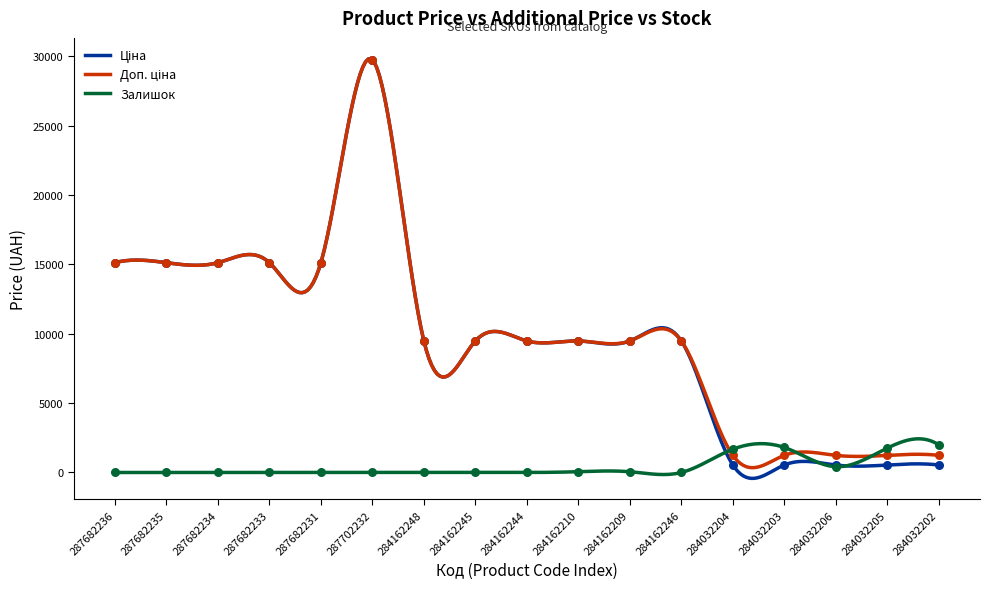

Which series has the largest total across all categories?

Доп. ціна